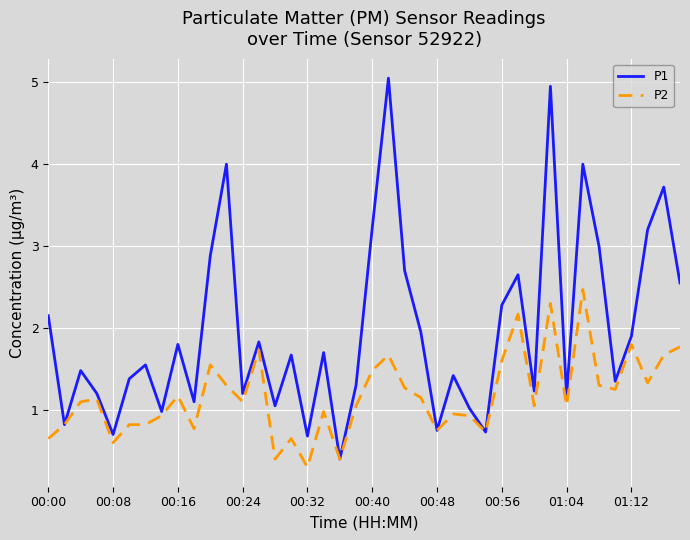

List the series in order of their overall mean, lowest first.

P2, P1